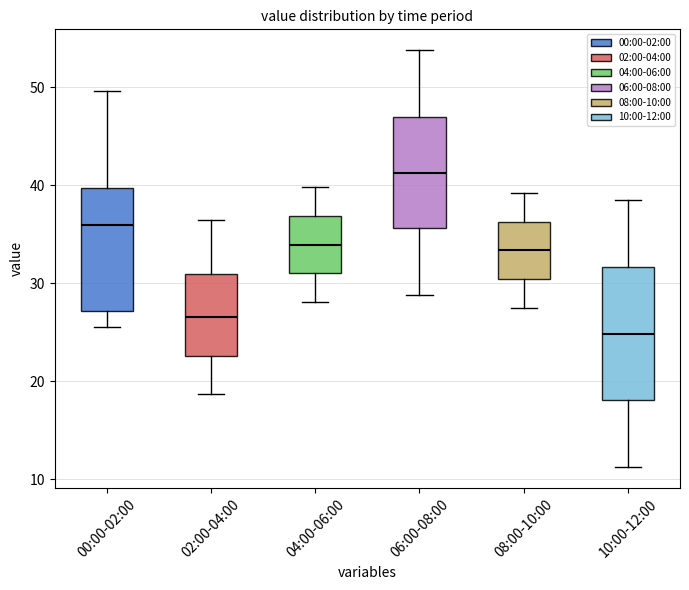

Comparing the boxes themselves (not the whiskers), which one is the tallest?

10:00-12:00